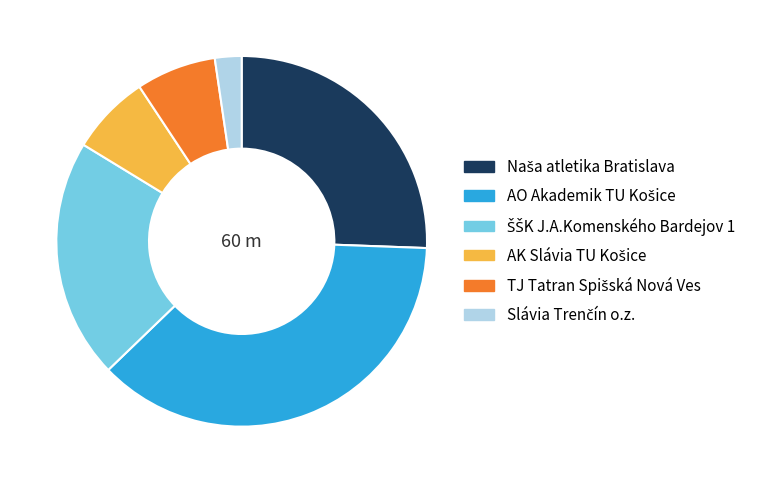

Is there any slice that represents more than half of the pie?

No